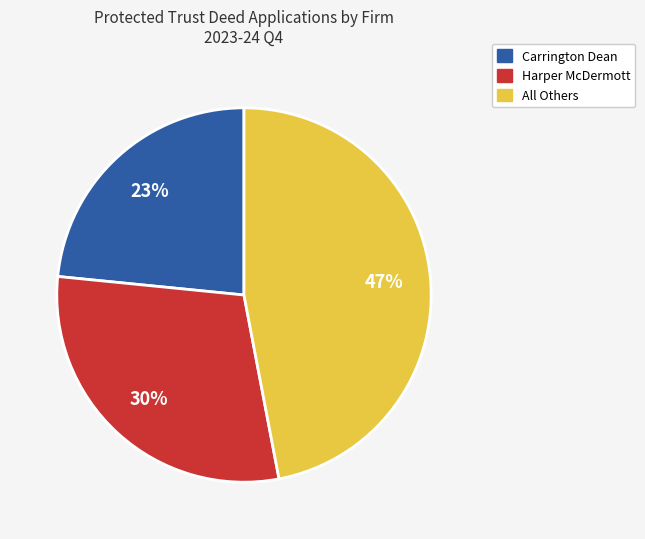

How many segments does this pie chart have?

3